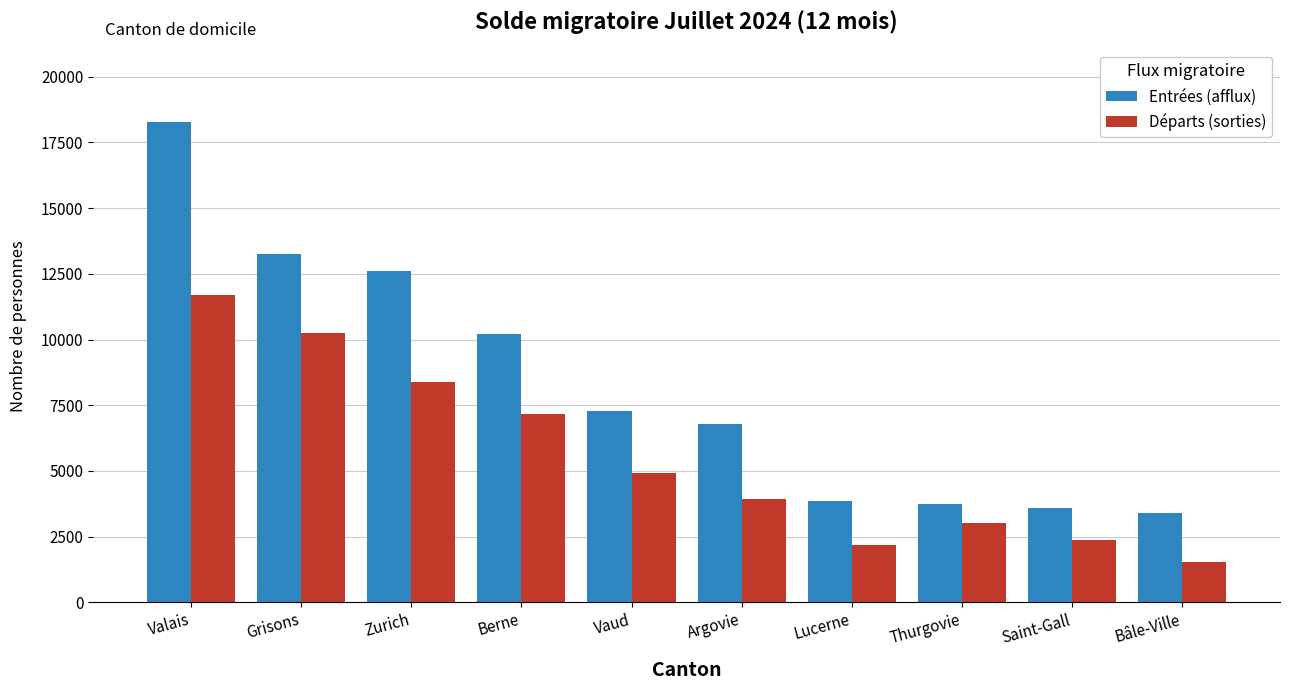

What value does the Départs (sorties) series have at Argovie, to the nearest 100?

3900